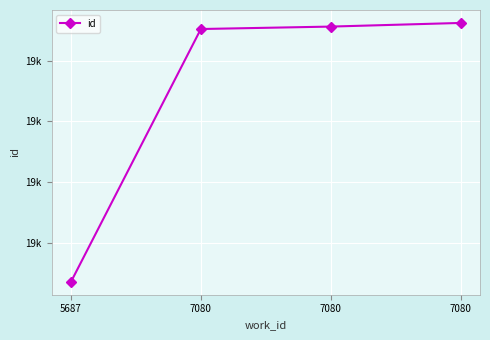

Is this an area chart (filled region under the line)?

No